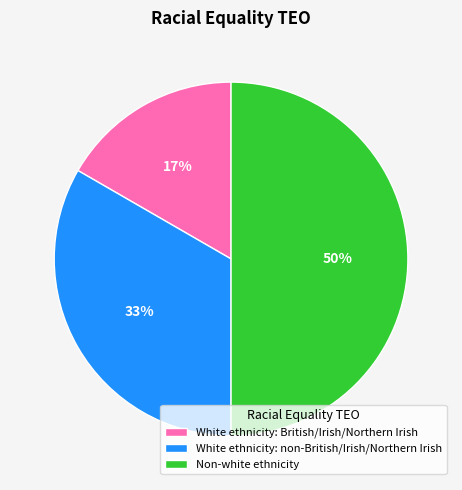

To the nearest percent, what is the average slice percentage?

33%